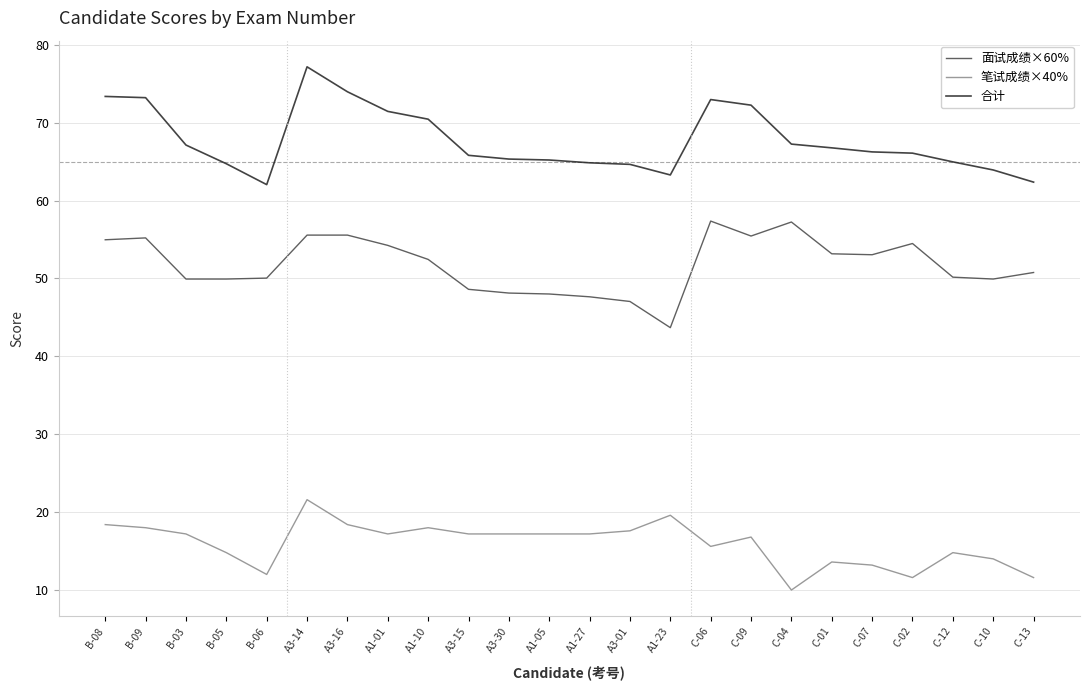

True or false: 面试成绩×60% and 合计 intersect in this chart.

False